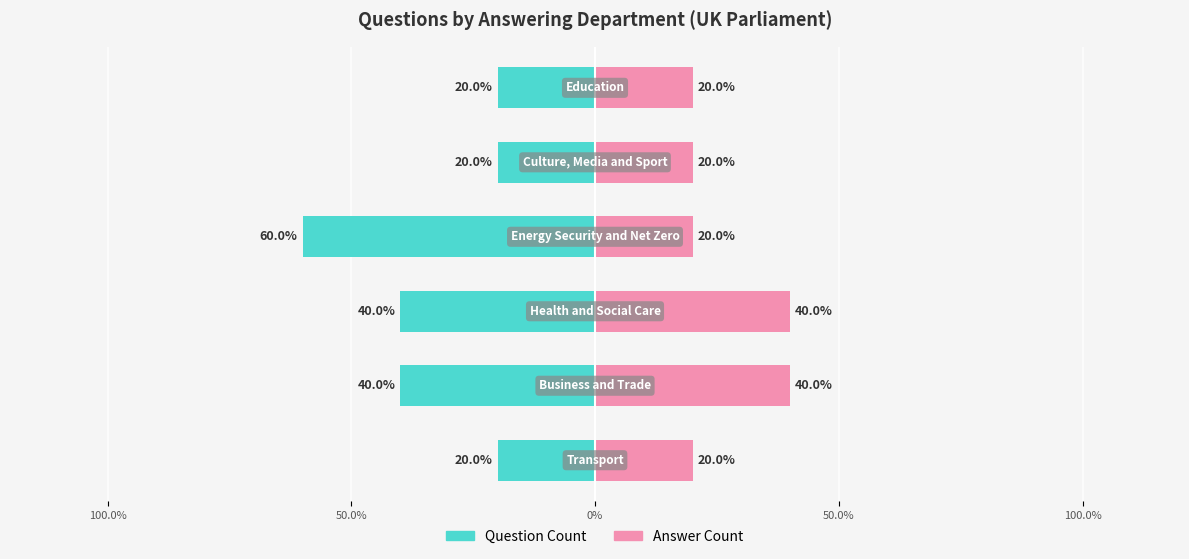

Which has a higher value, Transport or Energy Security and Net Zero?

Energy Security and Net Zero